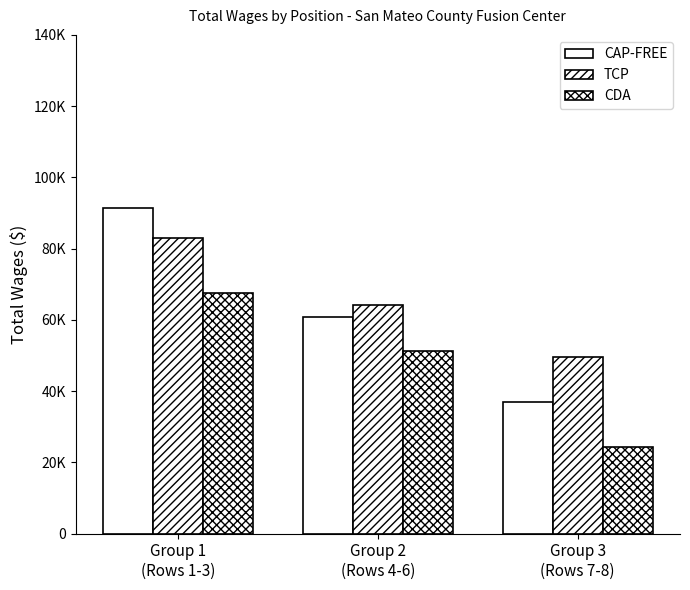

What is the difference between the CAP-FREE values at Group 3
(Rows 7-8) and Group 1
(Rows 1-3)?

54592.5